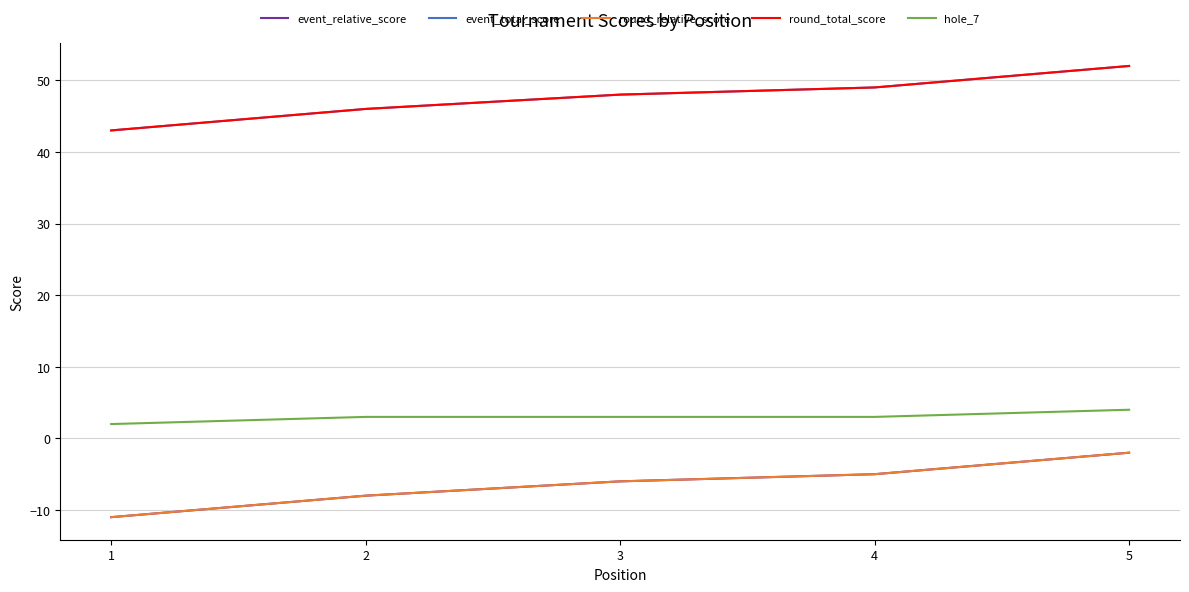

Does the chart have visible grid lines?

Yes